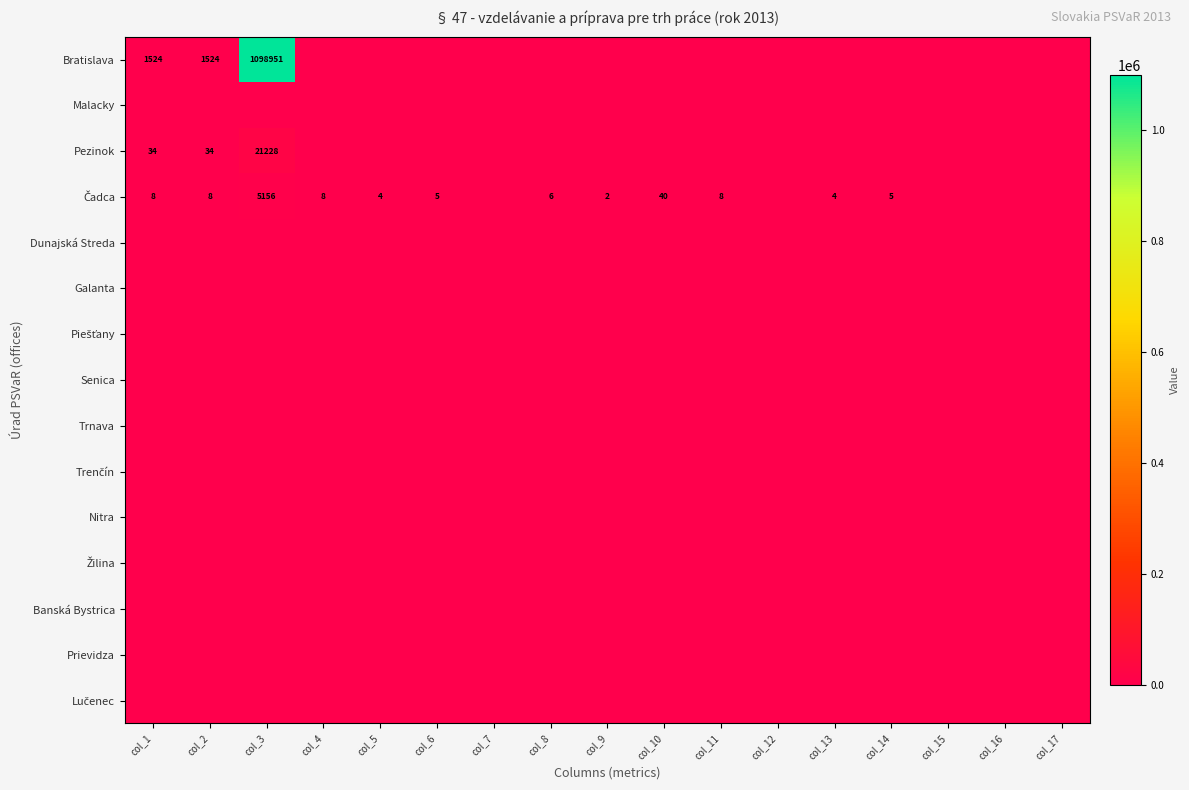

What is the spread (max minus min) of values at col_5?

4